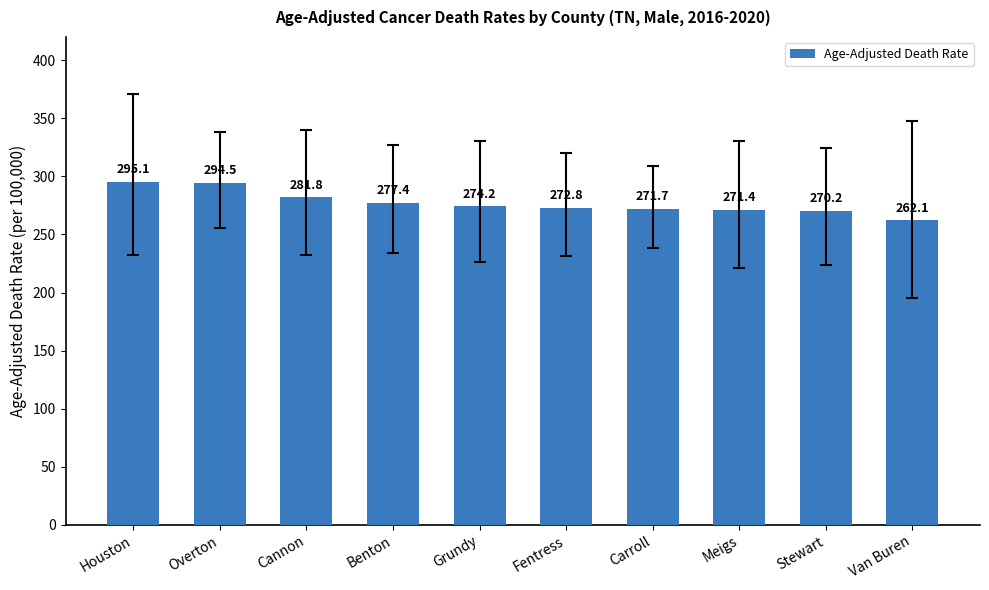

What is the approximate value at Cannon?

281.8